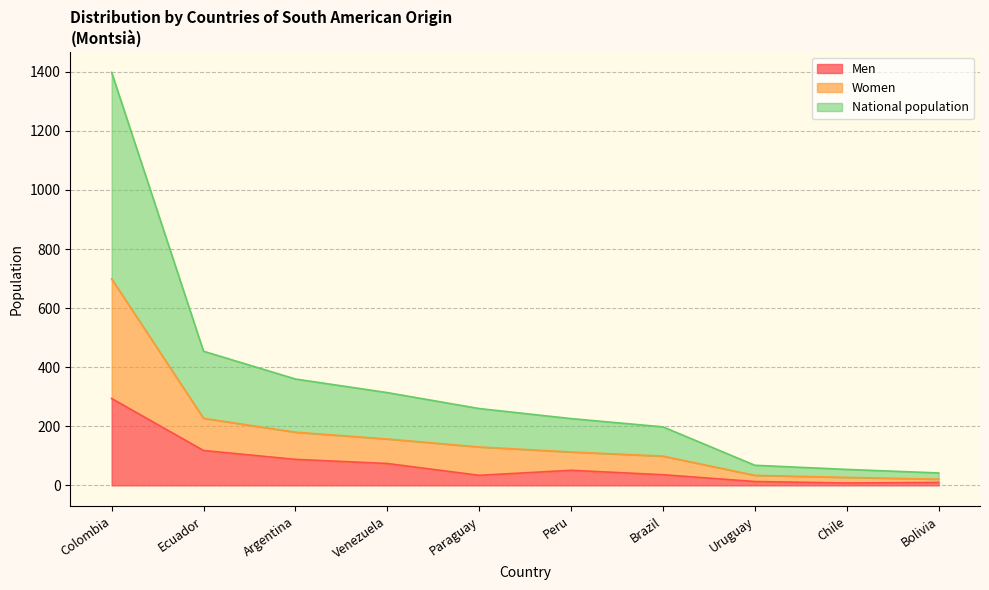

The value of Men at Colombia is 294. True or false?

True